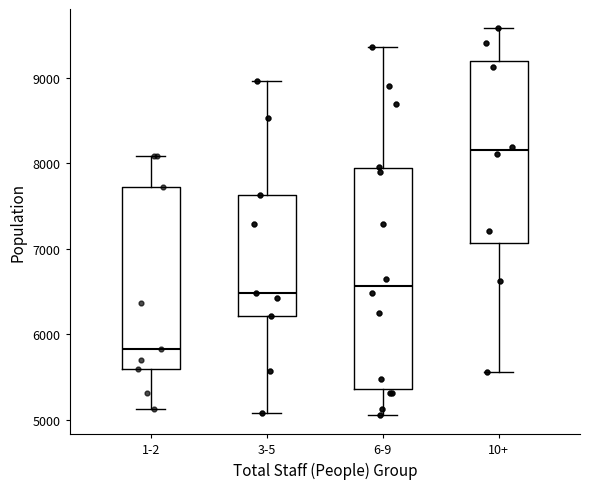

Reading left to right, read every box against the y-axis: the position of its median line, the range the box covers, and the ends of its whiskers. The values are not printed on the chart, so give them approximately, as read against the axis.

1-2: median 5800, box 5600 to 7700, whiskers 5100 to 8100
3-5: median 6500, box 6200 to 7600, whiskers 5100 to 9000
6-9: median 6600, box 5400 to 7900, whiskers 5100 to 9400
10+: median 8200, box 7100 to 9200, whiskers 5600 to 9600